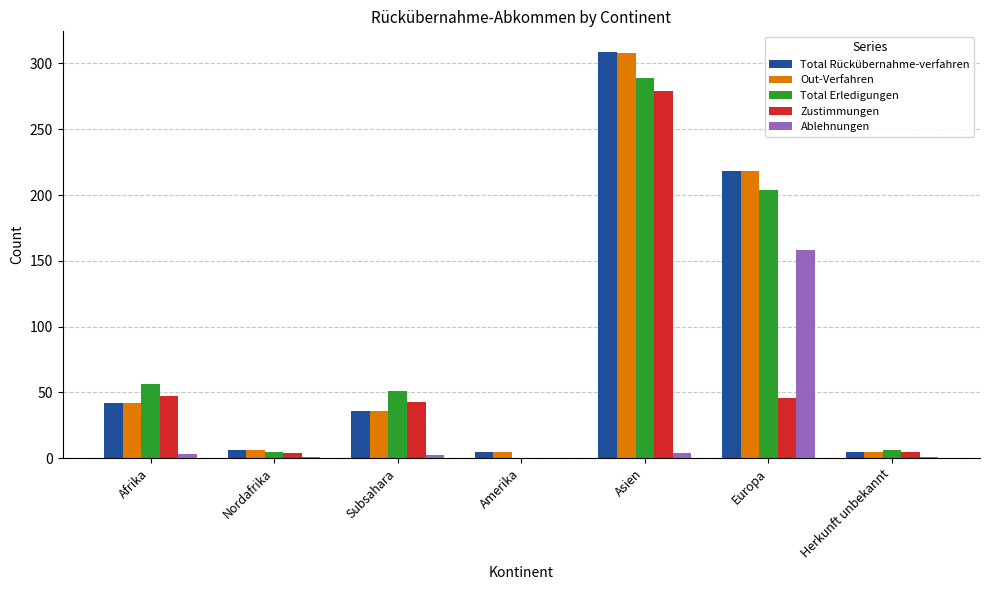

At which category is the sum across all series the highest?

Asien